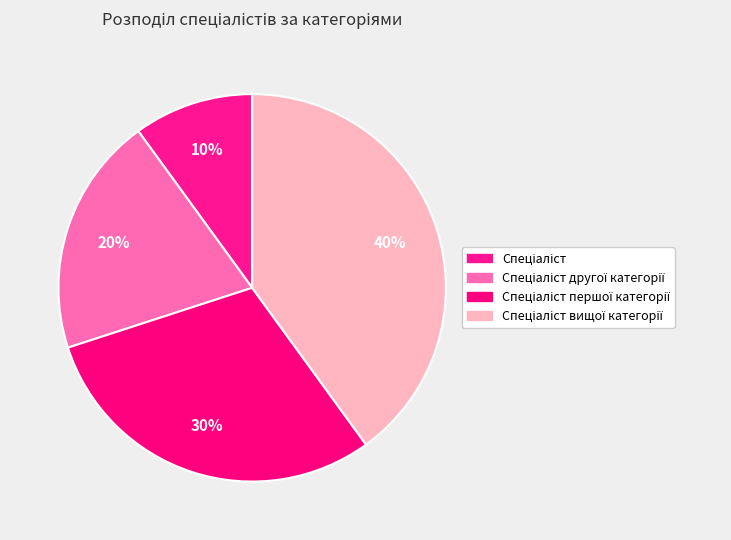

Count the number of slices in the pie.

4